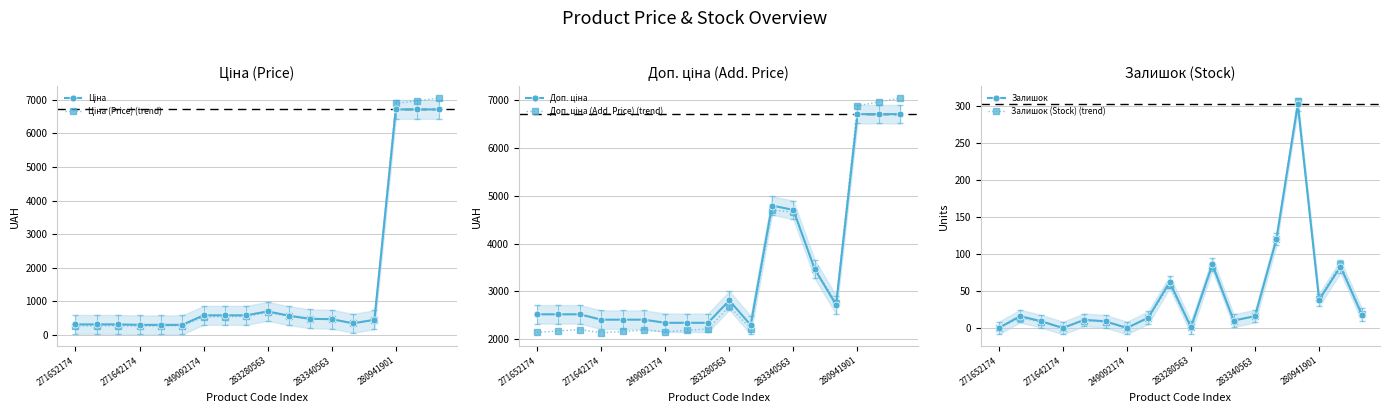

True or false: Залишок has a value of 0.0 at 249092174.

True